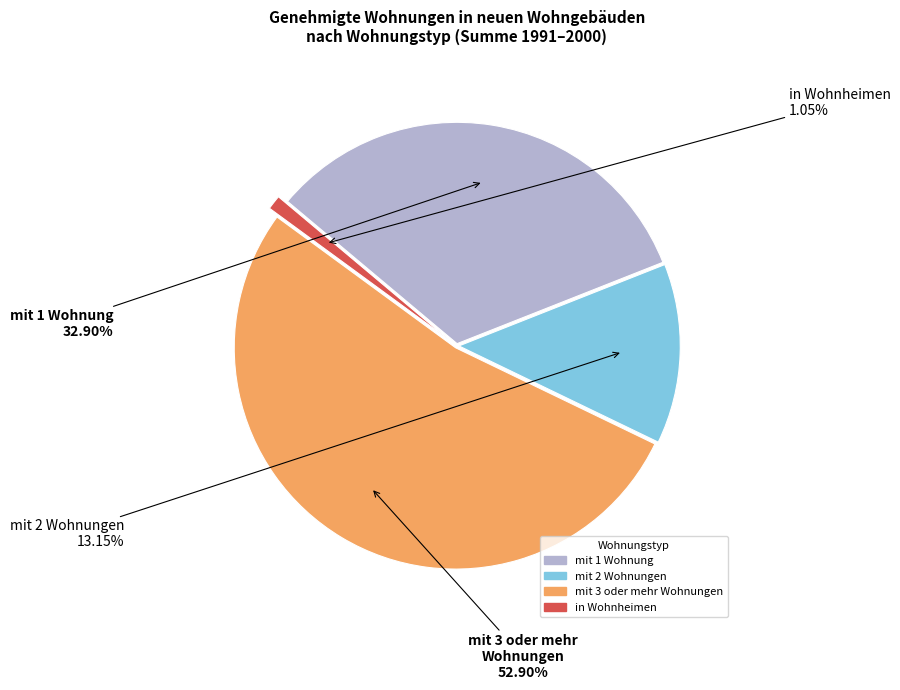

Is there a majority slice in this chart?

Yes